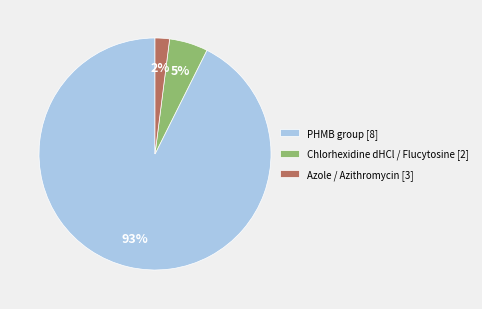

To the nearest percent, what portion does Chlorhexidine dHCl / Flucytosine [2] represent?

5%